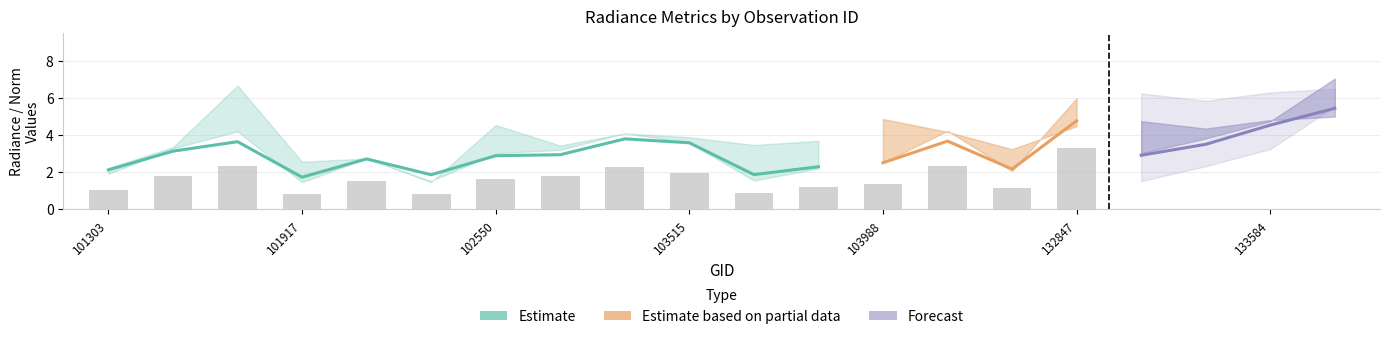

What is the sum of the rade9_aggzone_norm values at 101303 and 132847?

6.9